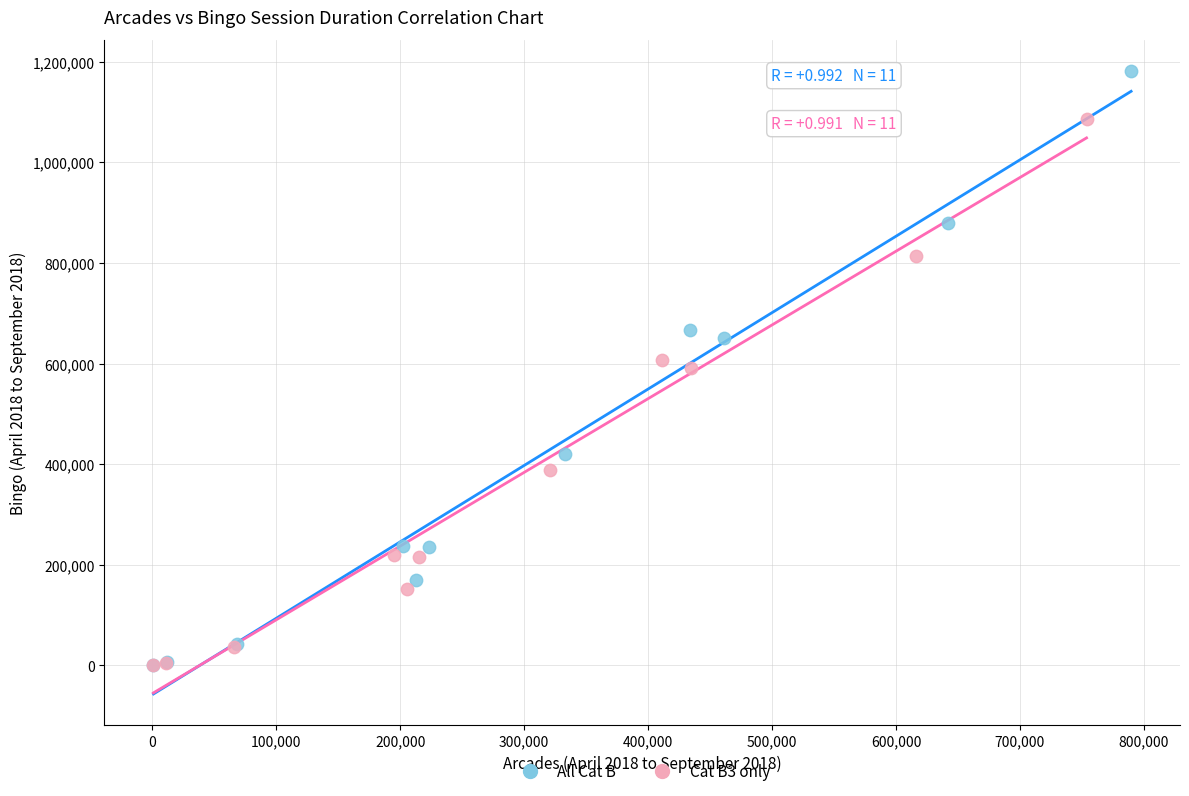

Which series has the widest spread of Y values?

All Cat B